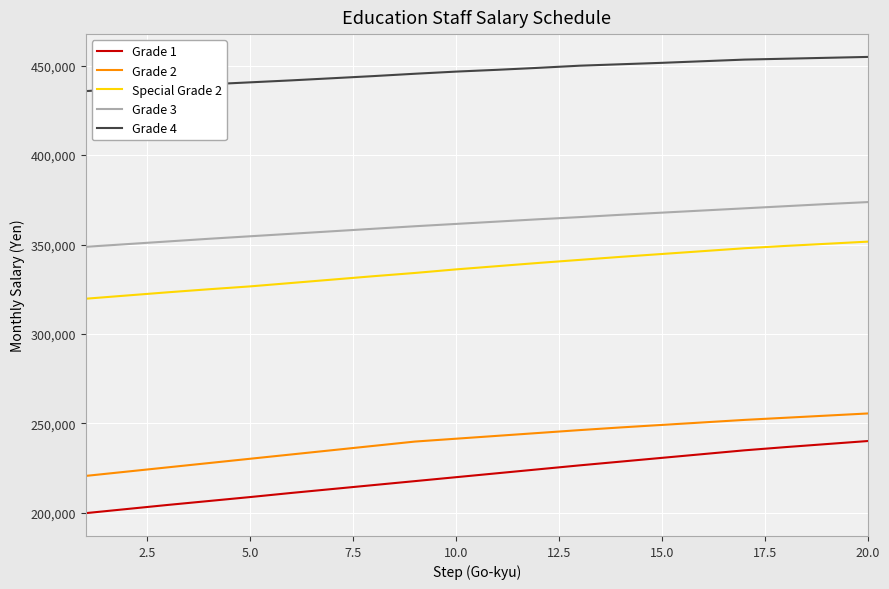

What is the minimum value for Grade 1?

199900